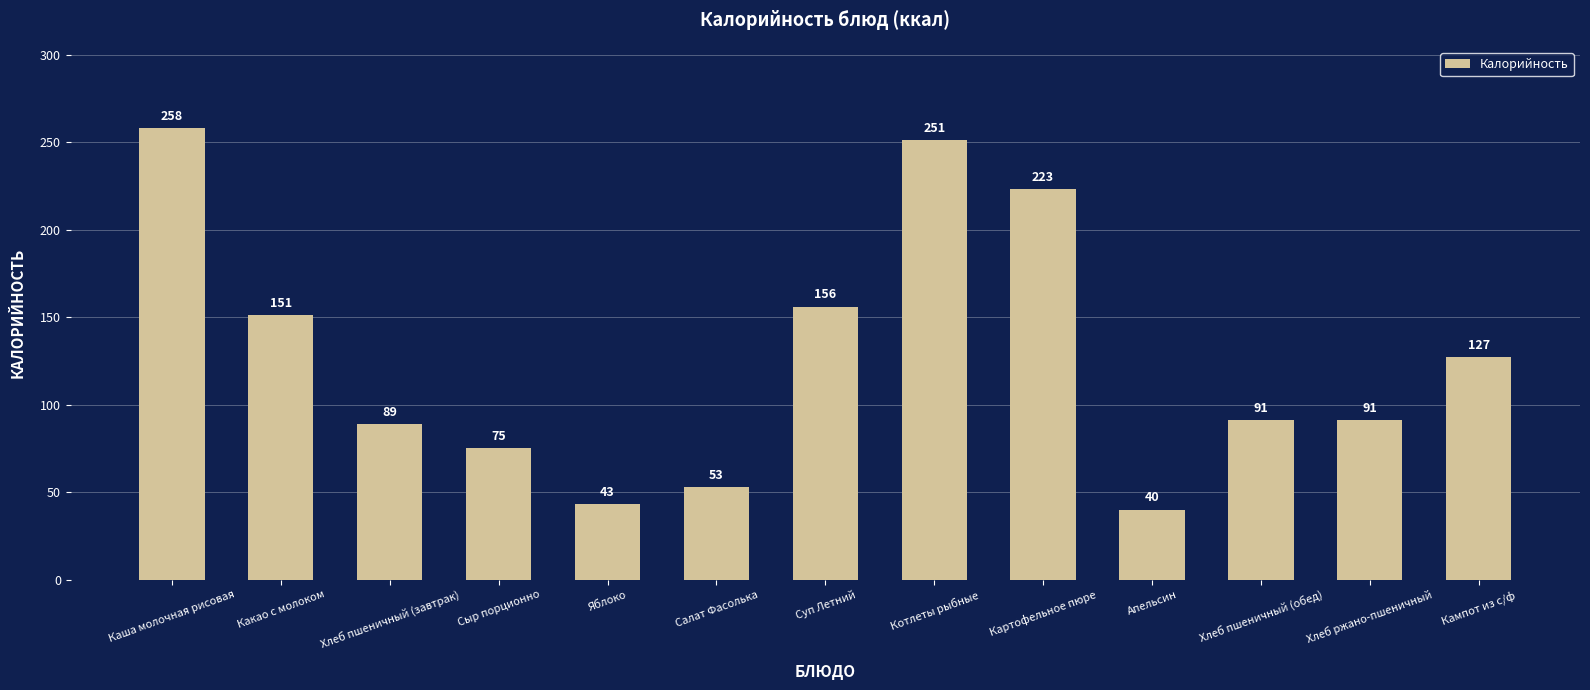

Read the value at Кампот из с/ф, to the nearest 10.

130